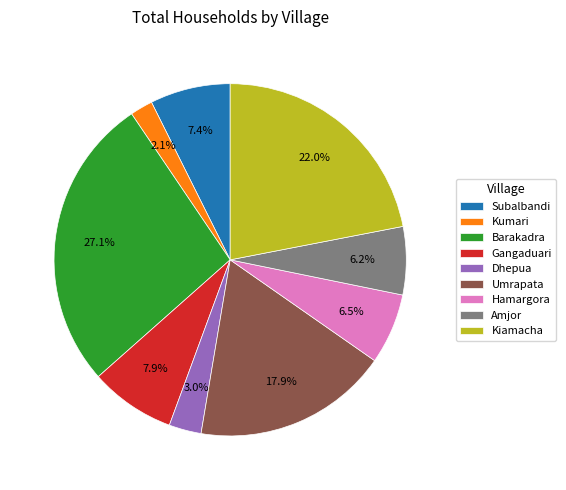

Approximately how many times larger is the value at Amjor compared to Kumari?

3.0